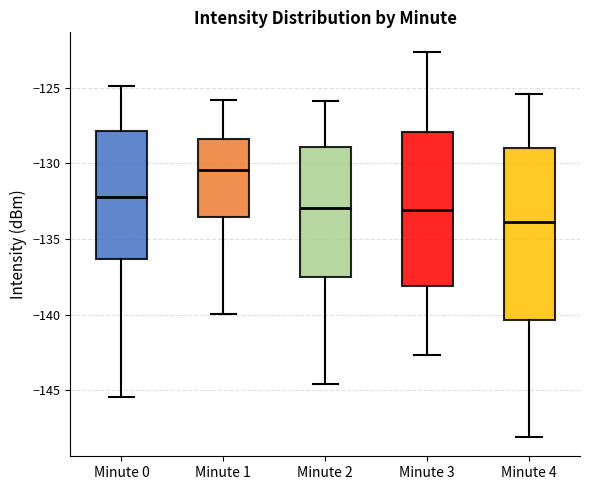

Where is the lower edge of the box for Minute 1 on the y-axis? The values are not printed on the chart, so give them approximately, as read against the axis.

-133.5